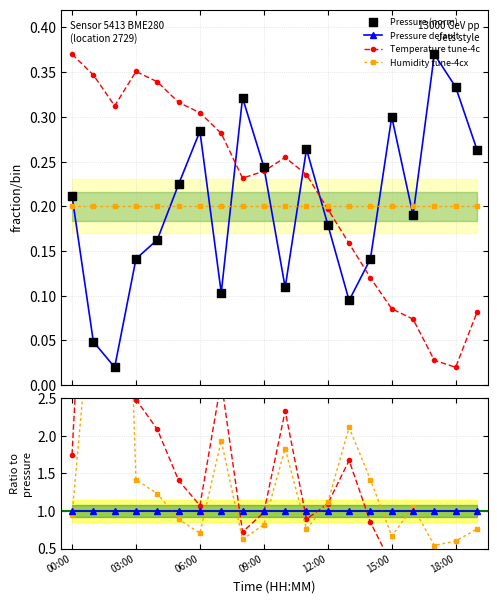

Which series has the widest spread of Y values?

Temperature tune-4c